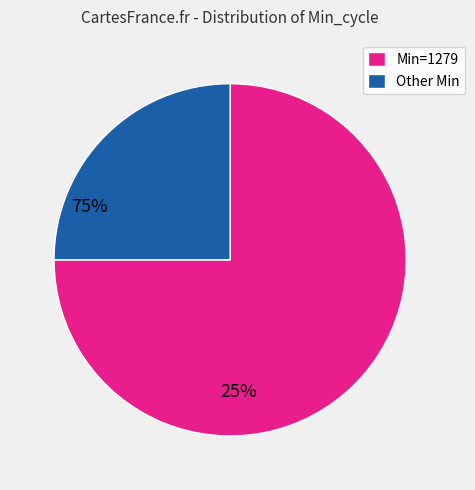

The Min=1279 slice represents 85% of the pie. True or false?

False